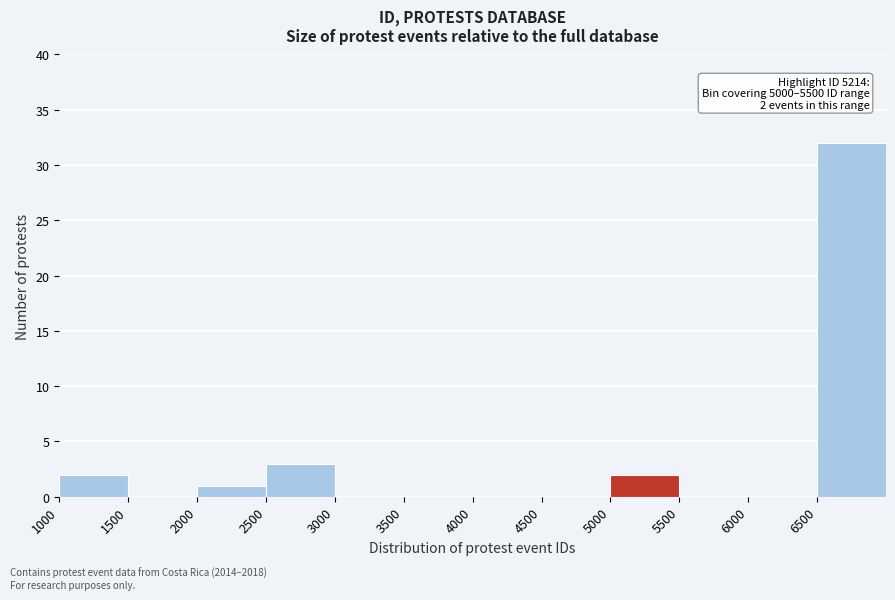

Over which range of the x-axis is the bar tallest?

6500 to 7000